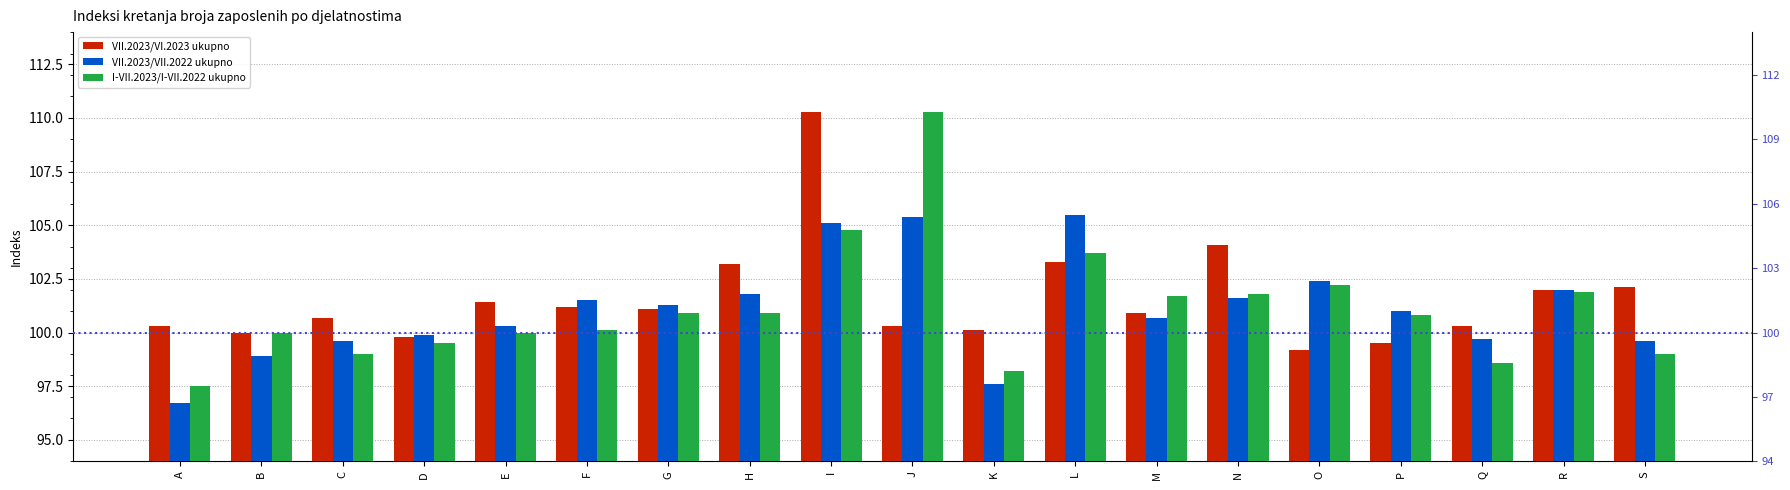

Is the value of VII.2023/VI.2023 ukupno at L greater than the value of I-VII.2023/I-VII.2022 ukupno at D?

Yes